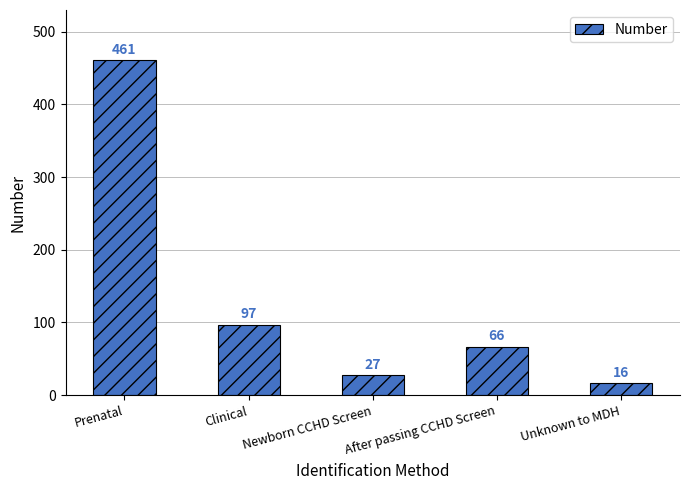

What is the difference between the maximum and minimum values?

445